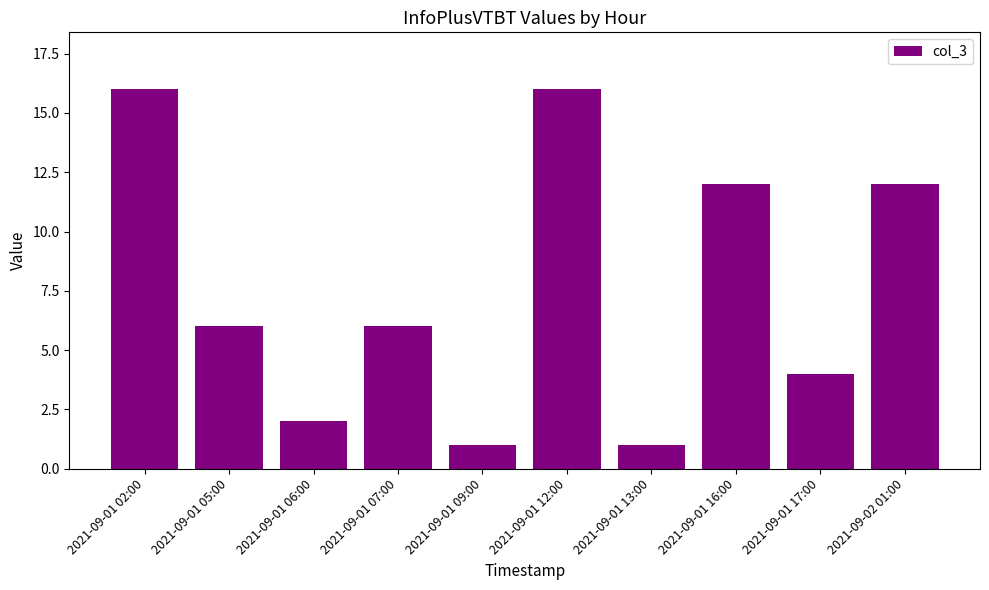

Reading left to right, transcribe all the data shown in this chart.

16	6	2	6	1	16	1	12	4	12